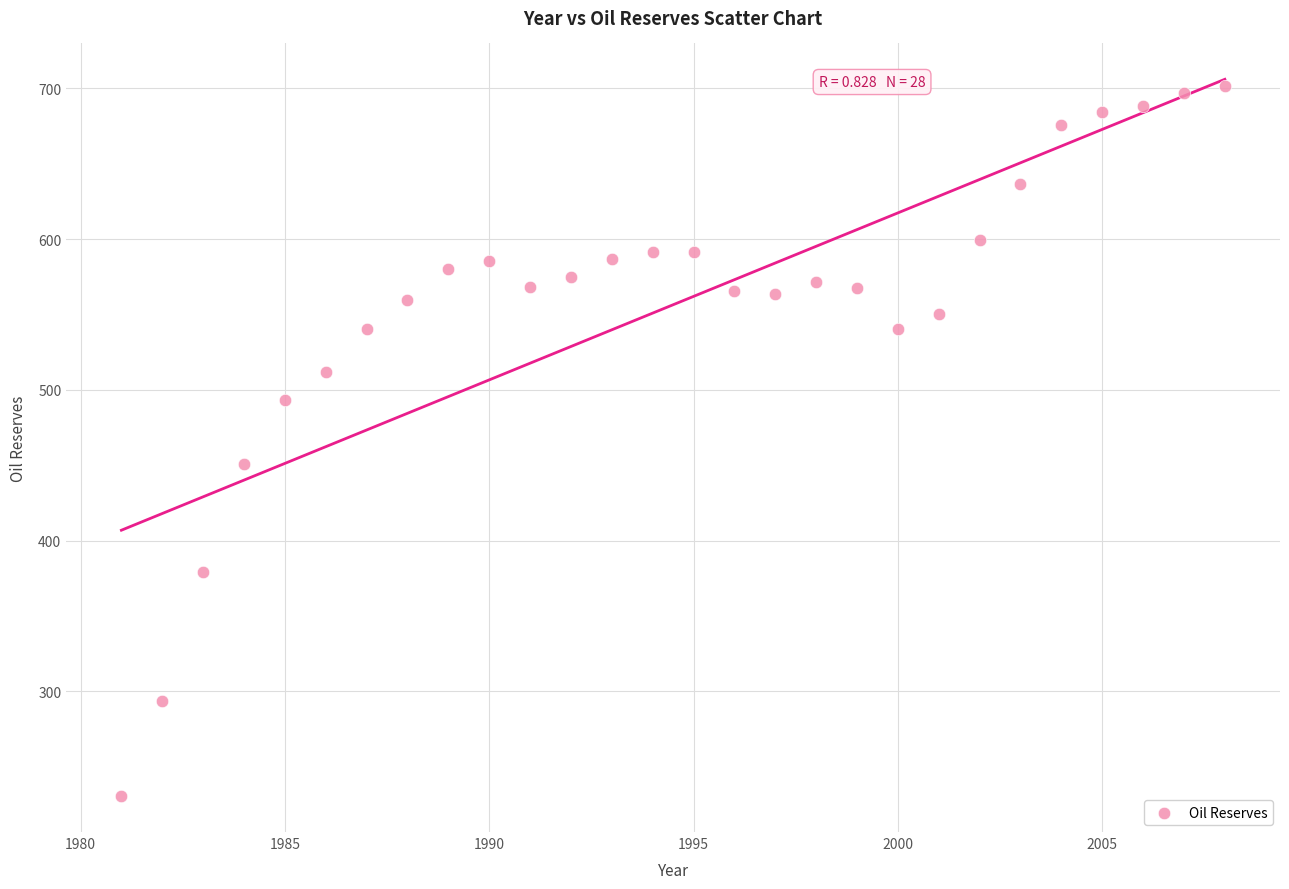

What Y value in the scatter plot is closest to 466?

450.5